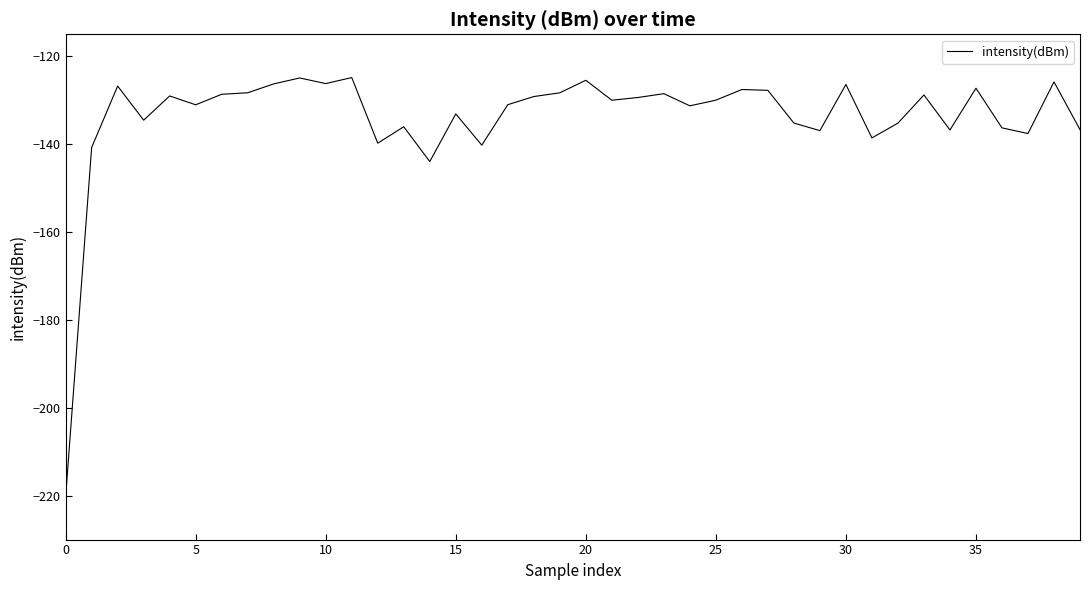

What is the sum of all values?

-5354.9